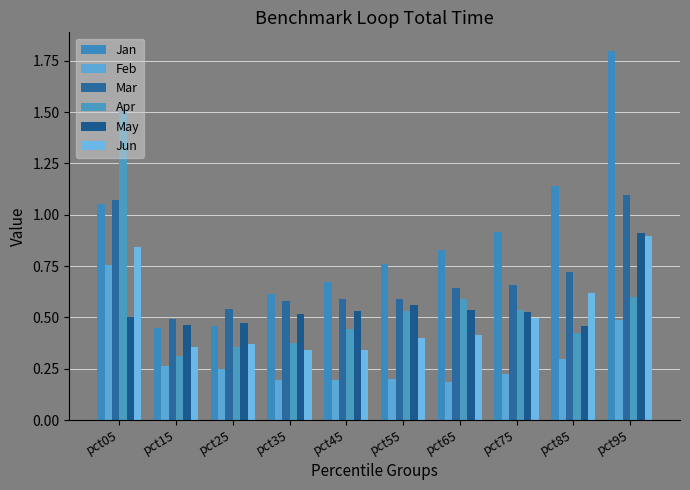

Which series changed the most between pct15 and pct35?

Jan